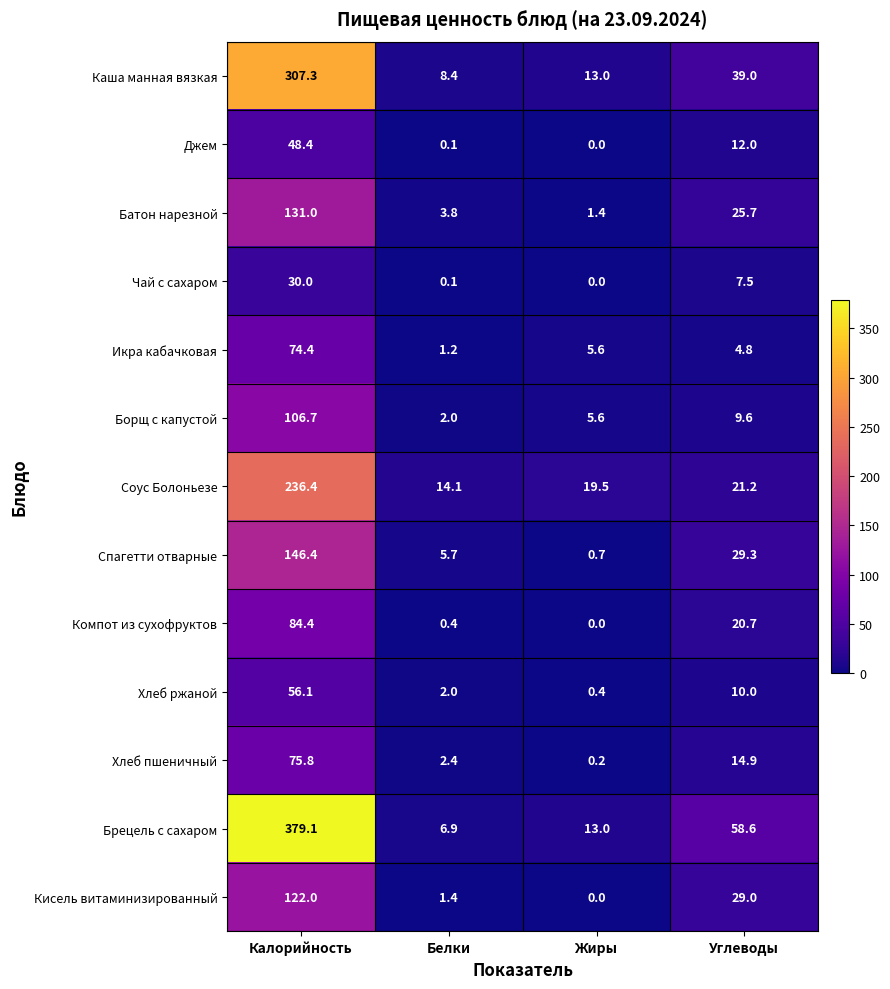

What is the difference between the second highest and second lowest values in the Каша манная вязкая series?

26.0